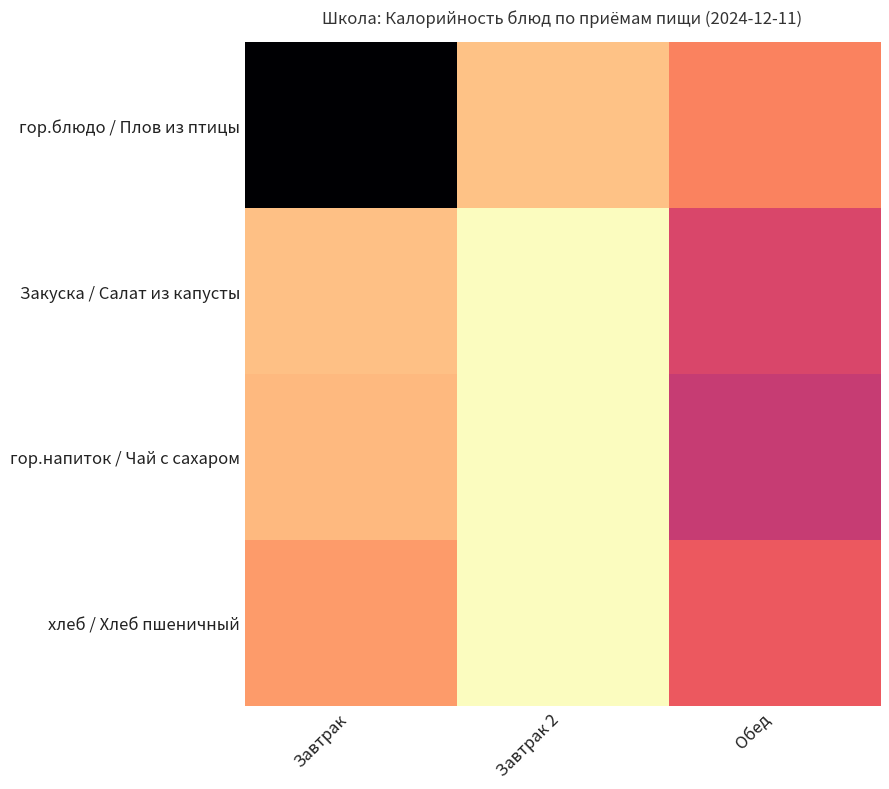

Which category has the highest value across all series?

Завтрак